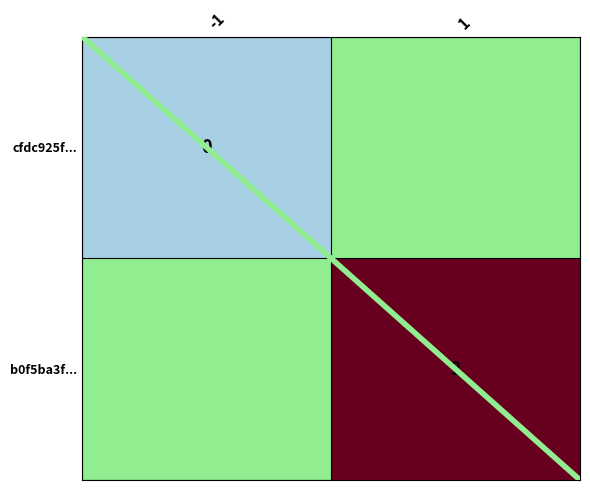

The value of b0f5ba3f... at 1 is 2. True or false?

True